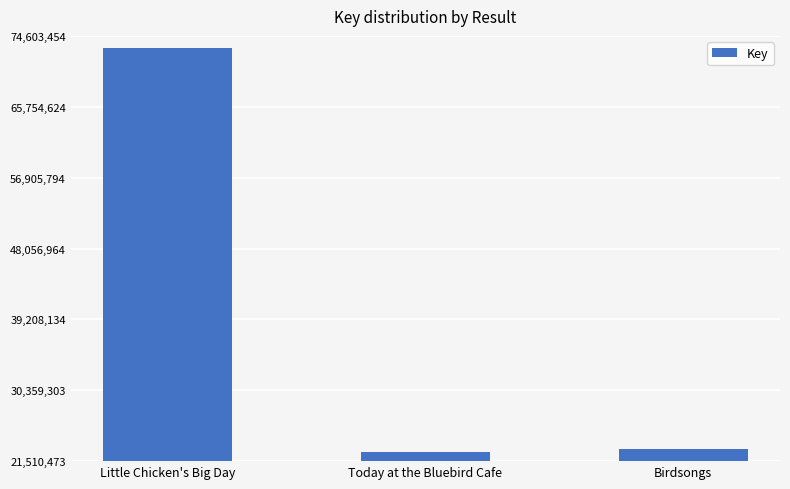

Reading right to left, list all the values displayed in this chart.

Birdsongs=23035228	Today at the Bluebird Cafe=22642604	Little Chicken's Big Day=73140642